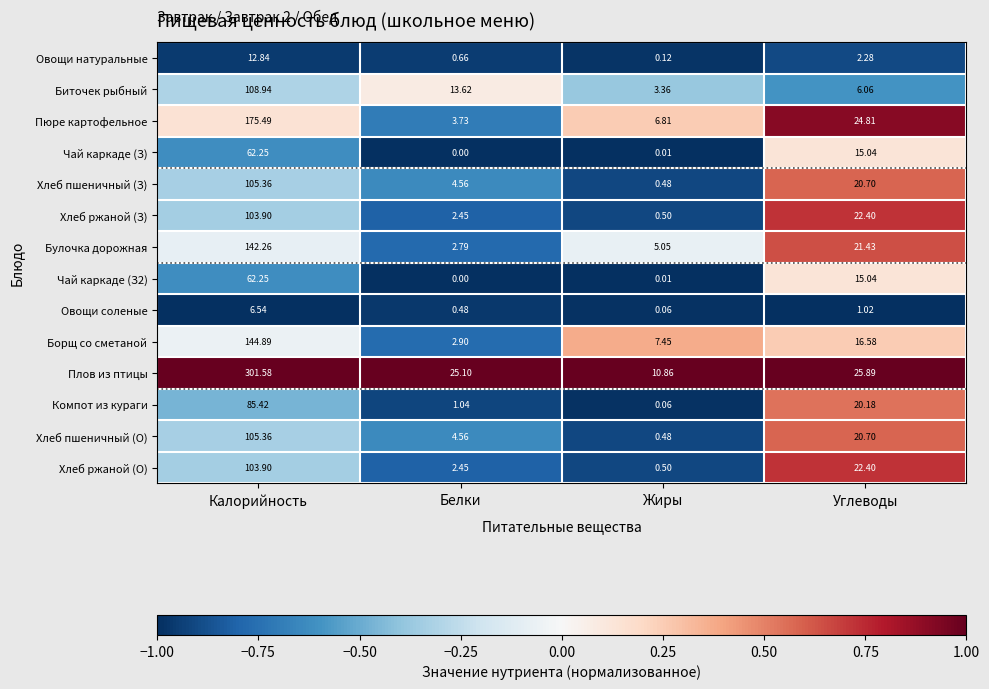

At which category is the sum across all series the highest?

Калорийность